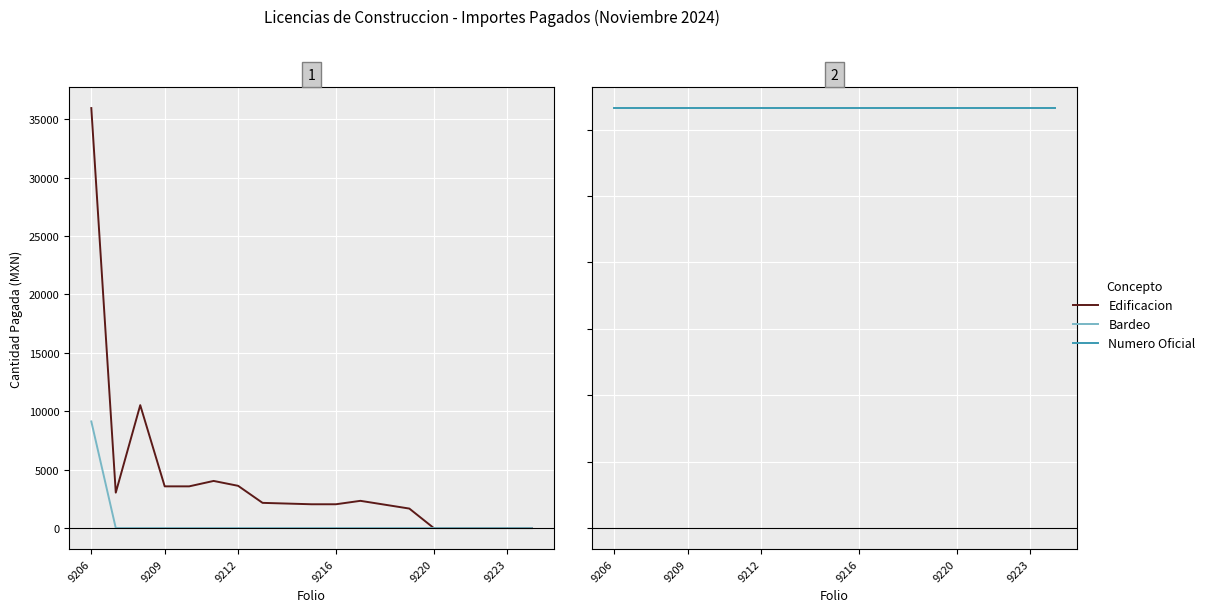

What are all the series names shown in the legend?

Edificacion, Bardeo, Numero Oficial